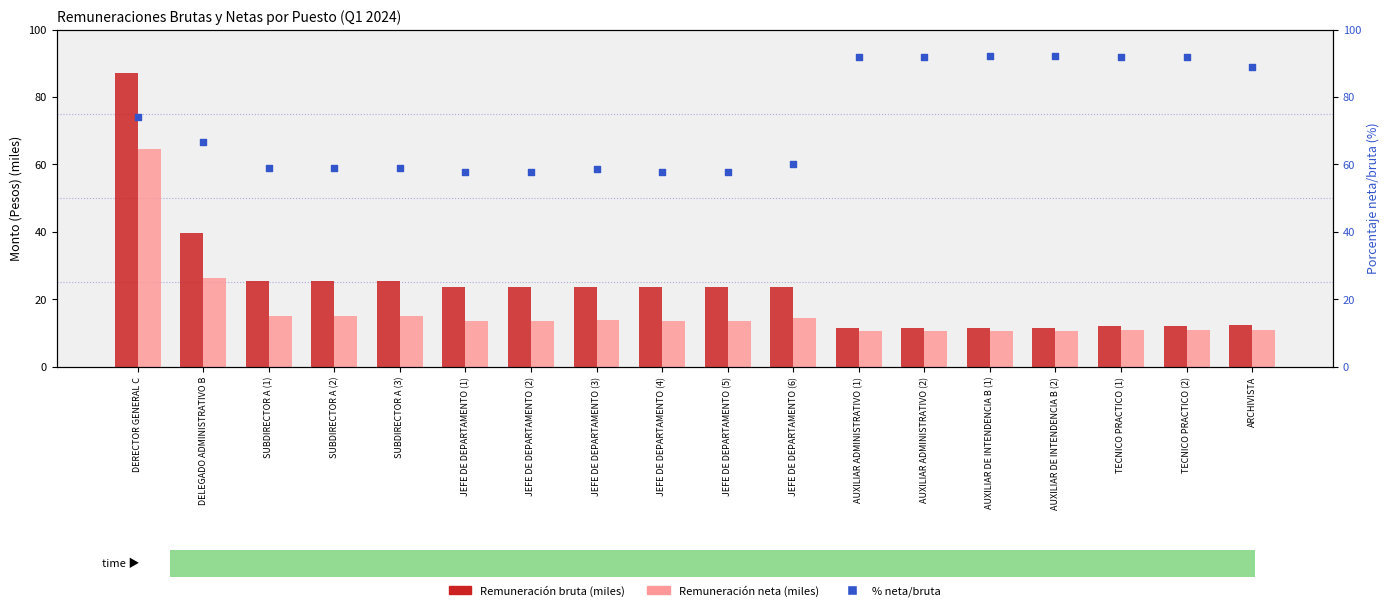

At which category is the sum across all series the highest?

DERECTOR GENERAL C